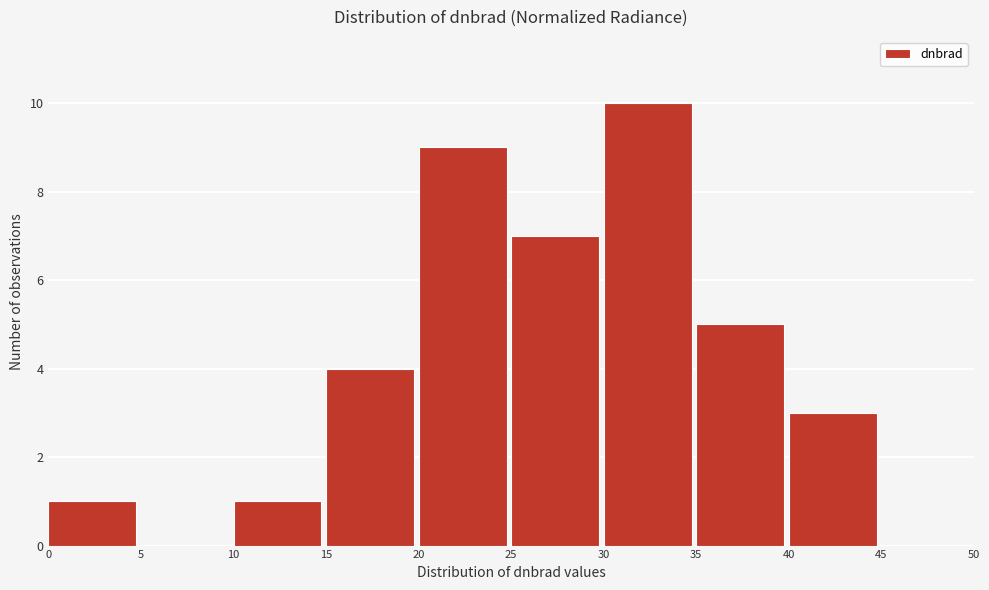

How tall is the bar that spans 40 to 45 on the x-axis? The values are not printed on the chart, so give them approximately, as read against the axis.

3